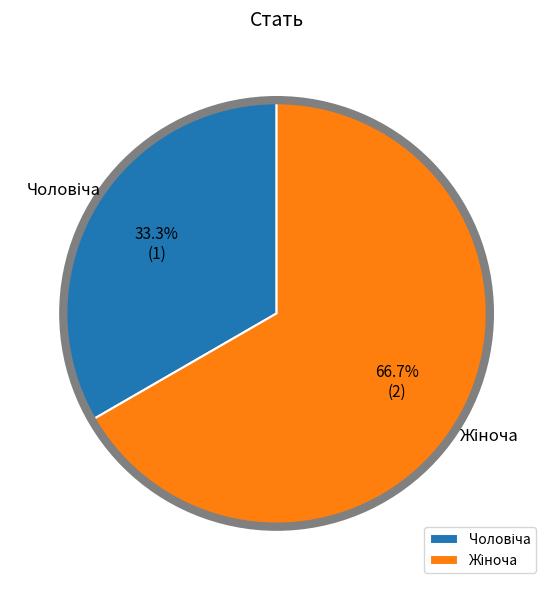

Is there any slice that represents more than half of the pie?

Yes